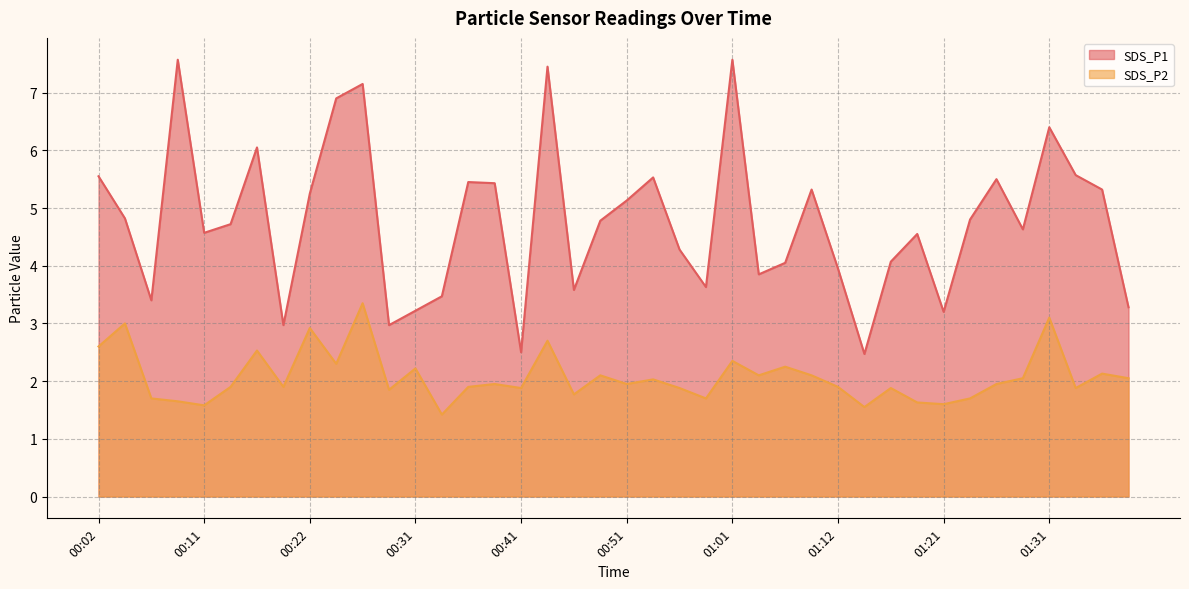

Rank the series by their maximum value, from lowest to highest.

SDS_P2, SDS_P1